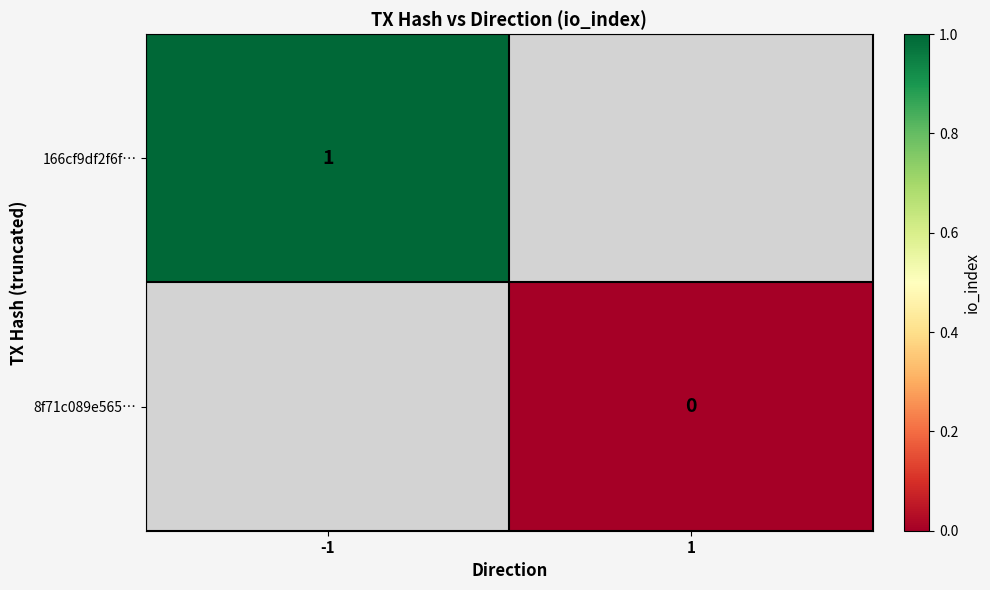

The 166cf9df2f6f… series shows 0.5 at -1. True or false?

False